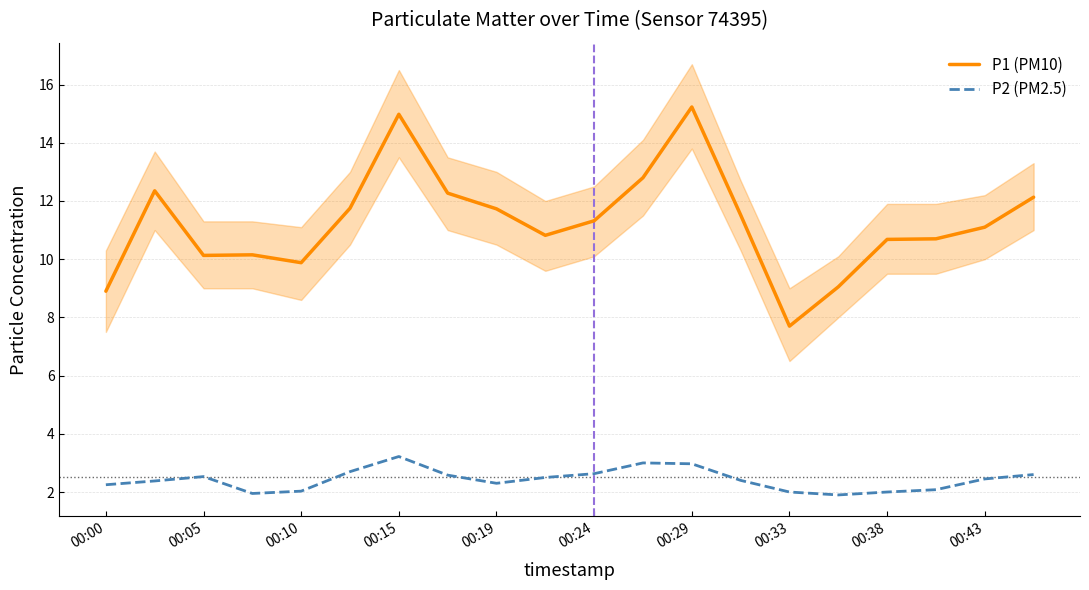

Reading left to right, what are all the values shown in this chart?

P1 (PM10): 8.9	12.3	10.1	10.2	9.9	11.8	15.0	12.3	11.7	10.8	11.3	12.8	15.2	11.5	7.7	9.1	10.7	10.7	11.1	12.1
P2 (PM2.5): 2.2	2.4	2.5	1.9	2.0	2.7	3.2	2.6	2.3	2.5	2.6	3.0	3.0	2.4	2.0	1.9	2.0	2.1	2.5	2.6